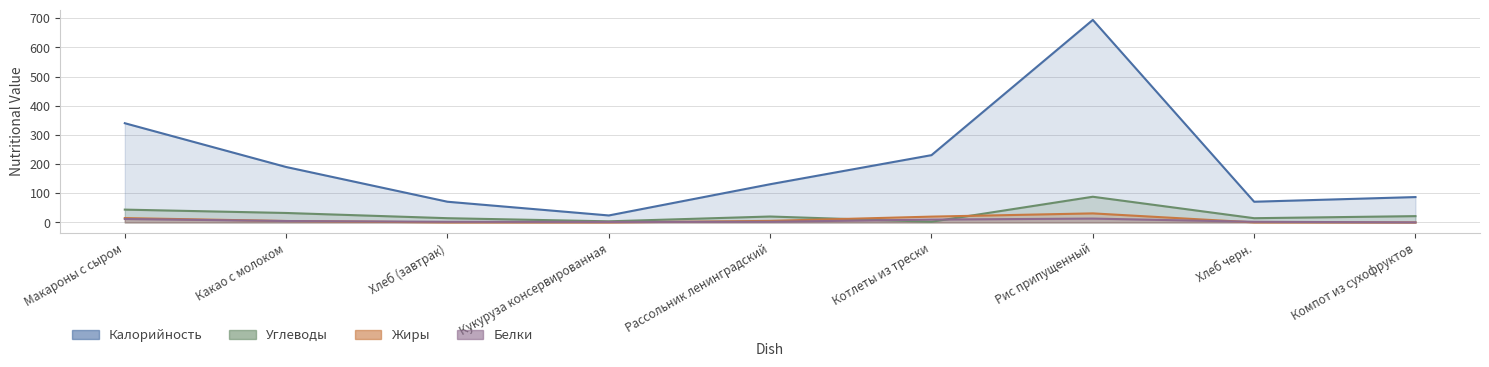

How many values in the Углеводы series exceed 20?

5